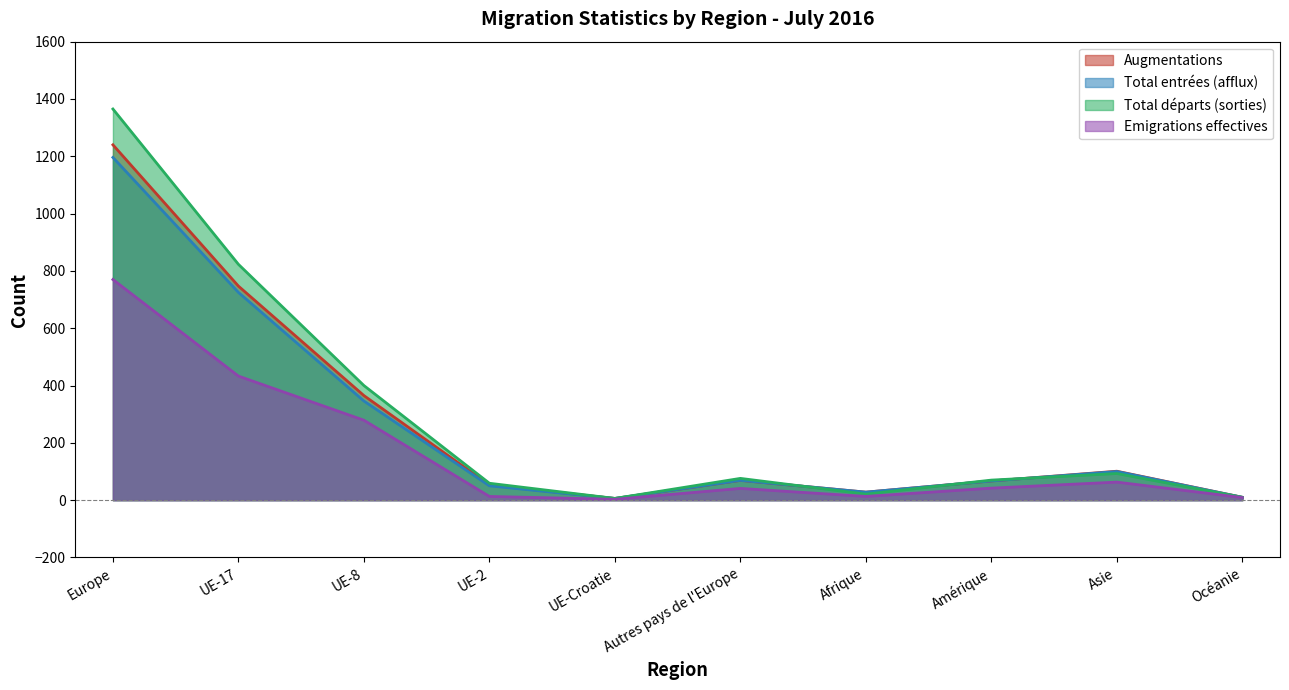

Where is the first local minimum for Emigrations effectives?

UE-Croatie